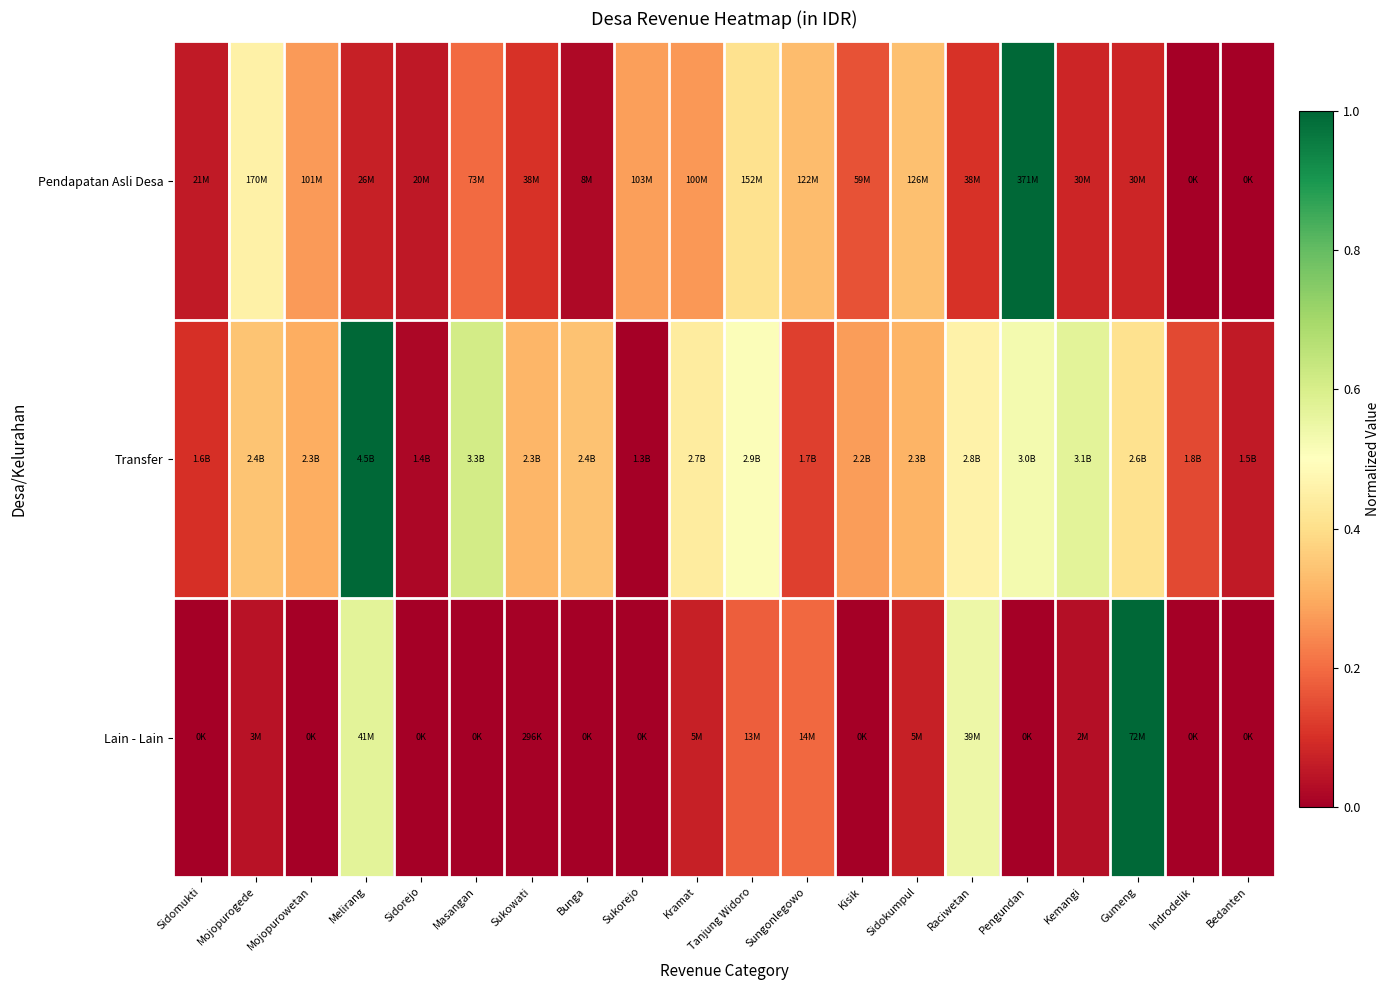

Rank the series by their average value, from lowest to highest.

Lain - Lain, Pendapatan Asli Desa, Transfer